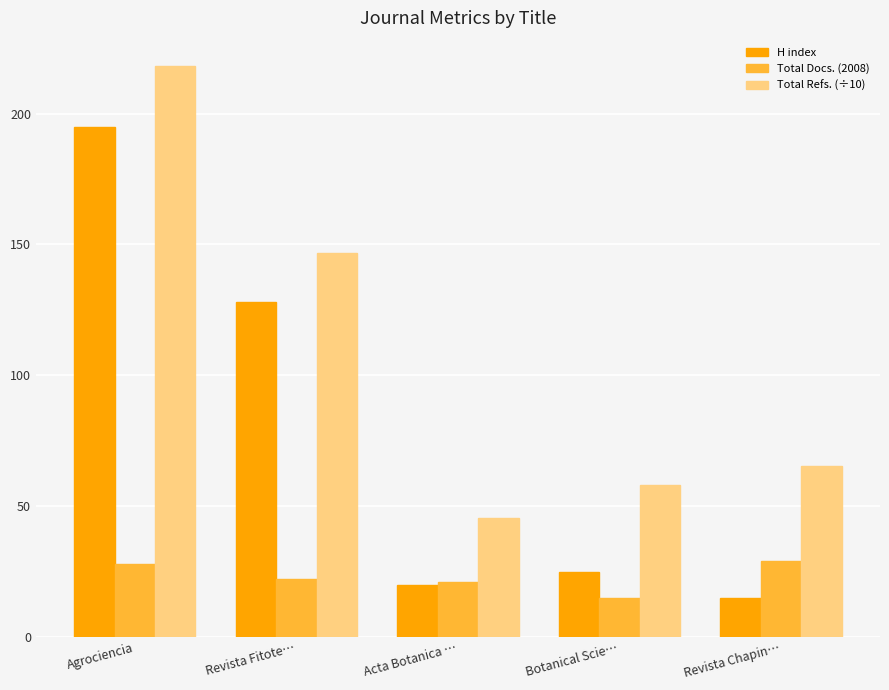

How many values in the Total Refs. (÷10) series are below 65?

2